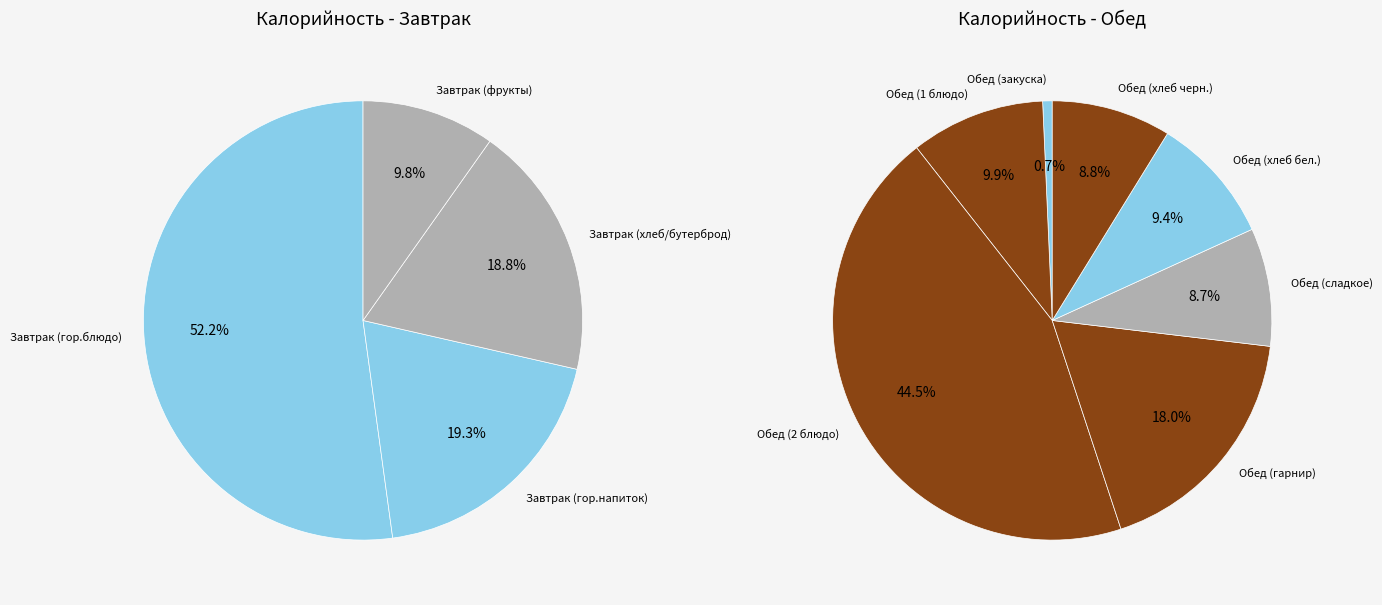

Count the number of slices in the pie.

11